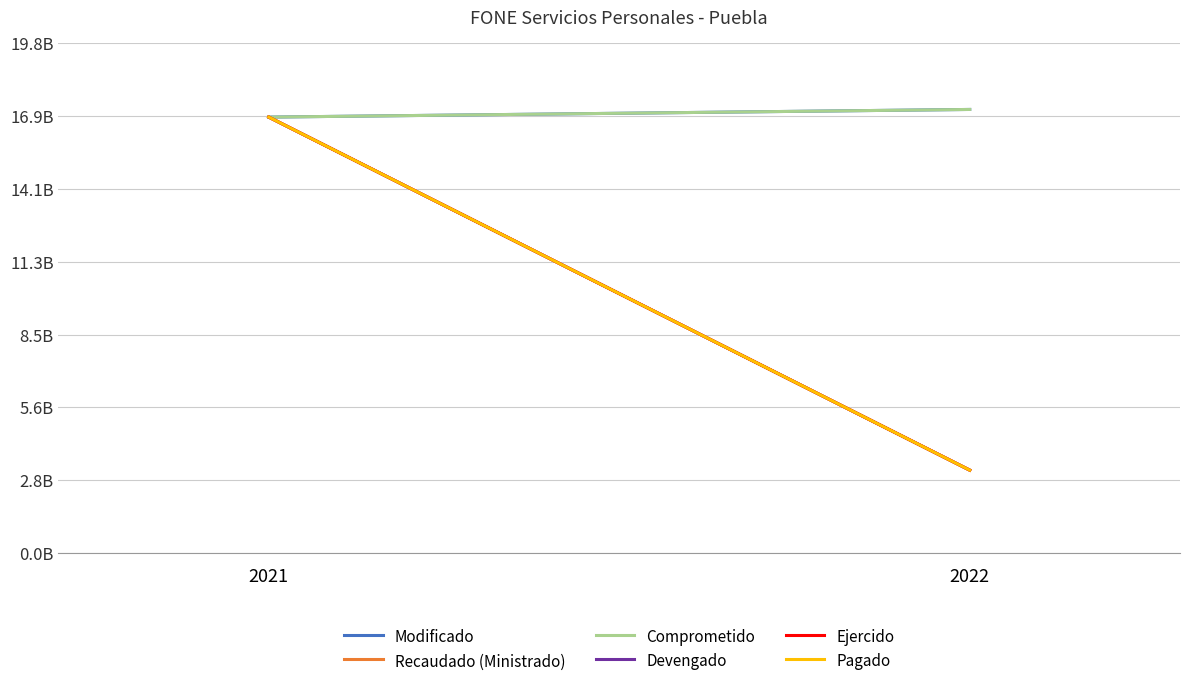

Is the value of Devengado at 2022 greater than the value of Pagado at 2021?

No